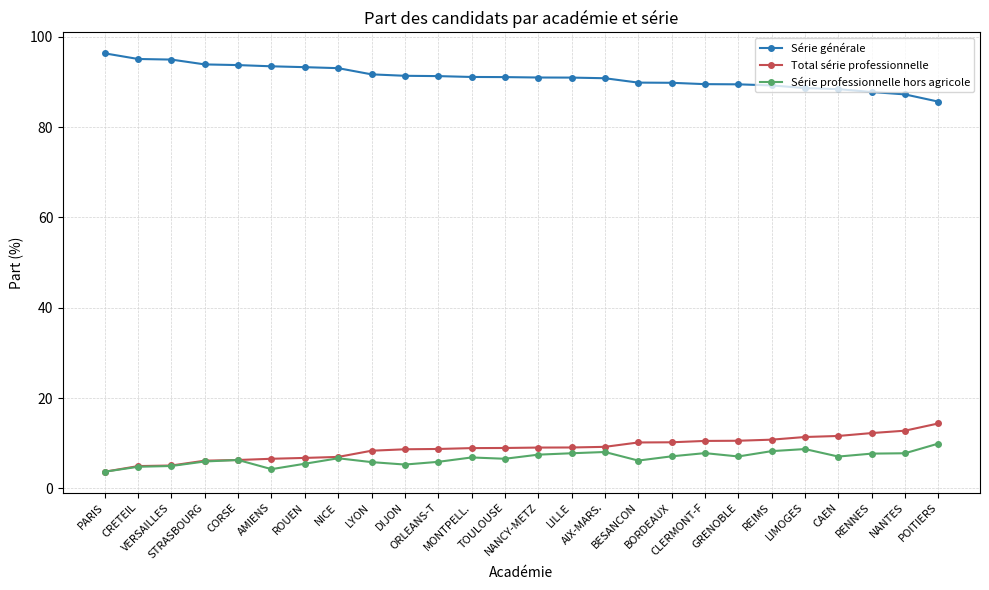

What is the minimum value for Série générale?

85.6